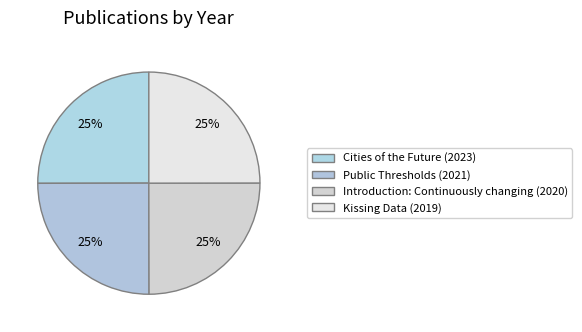

Count the number of slices in the pie.

4